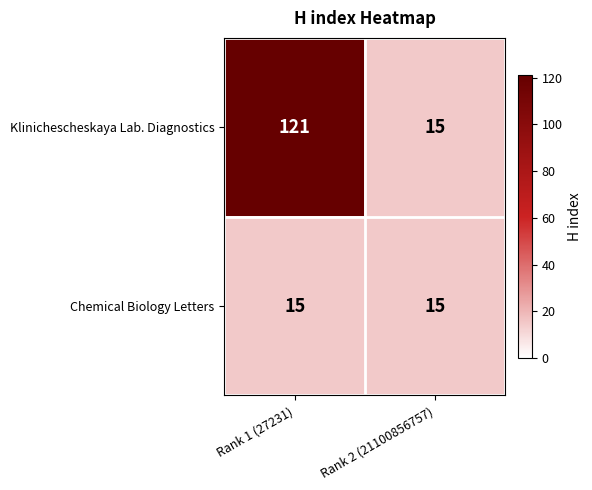

True or false: Chemical Biology Letters has a value of 26 at Rank 1 (27231).

False